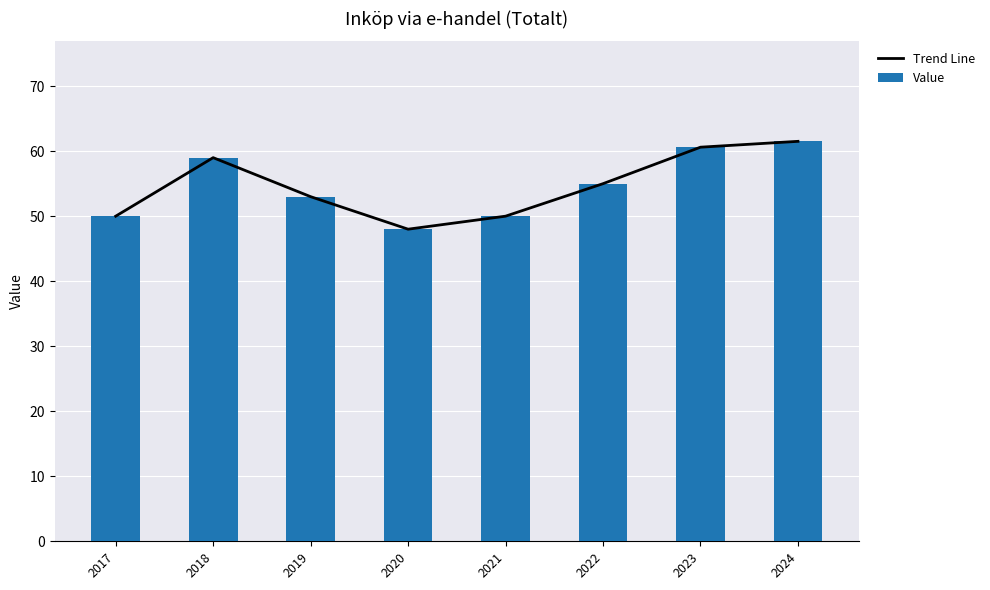

Rank the categories by Value value from highest to lowest.

2024, 2023, 2018, 2022, 2019, 2017, 2021, 2020